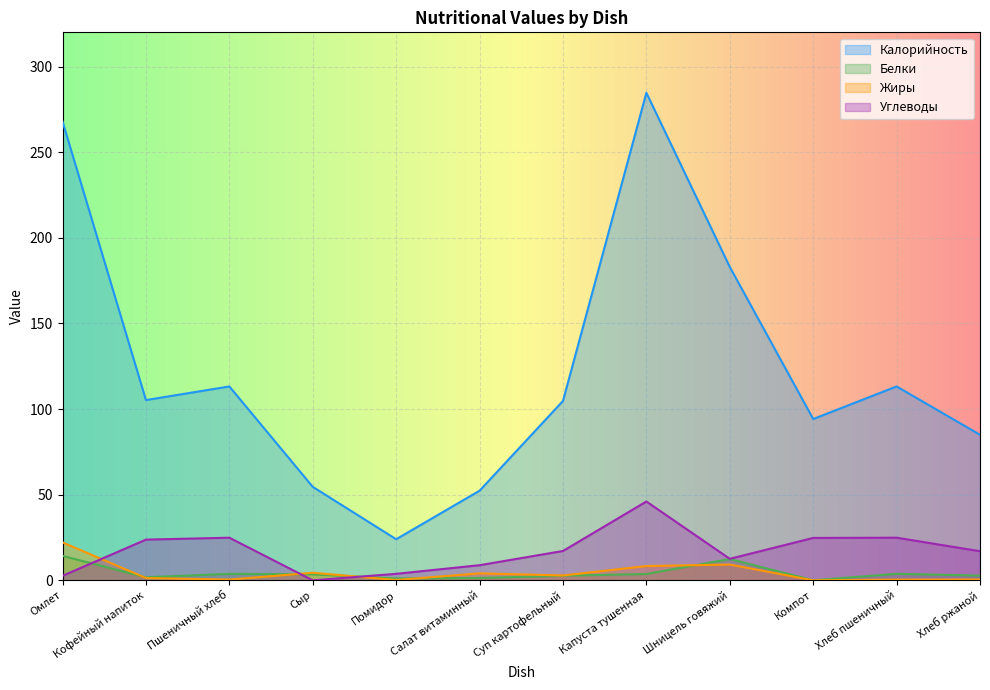

How many interior local valleys does the Жиры series have?

4